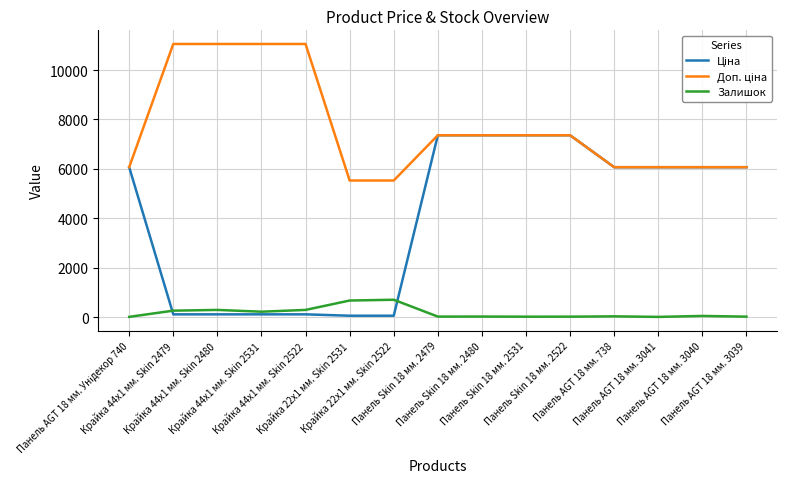

Reading right to left, what are all the values shown in this chart?

Ціна: Панель AGT 18 мм. 3039=6067.2	Панель AGT 18 мм. 3040=6067.2	Панель AGT 18 мм. 3041=6067.2	Панель AGT 18 мм. 738=6067.2	Панель Skin 18 мм. 2522=7360.2	Панель Skin 18 мм. 2531=7360.2	Панель Skin 18 мм. 2480=7360.2	Панель Skin 18 мм. 2479=7360.2	Крайка 22x1 мм. Skin 2522=55.3	Крайка 22x1 мм. Skin 2531=55.3	Крайка 44x1 мм. Skin 2522=110.5	Крайка 44x1 мм. Skin 2531=110.5	Крайка 44x1 мм. Skin 2480=110.5	Крайка 44x1 мм. Skin 2479=110.5	Панель AGT 18 мм. Унідекор 740=6067.2
Доп. ціна: Панель AGT 18 мм. 3039=6067.2	Панель AGT 18 мм. 3040=6067.2	Панель AGT 18 мм. 3041=6067.2	Панель AGT 18 мм. 738=6067.2	Панель Skin 18 мм. 2522=7360.2	Панель Skin 18 мм. 2531=7360.2	Панель Skin 18 мм. 2480=7360.2	Панель Skin 18 мм. 2479=7360.2	Крайка 22x1 мм. Skin 2522=5528.0	Крайка 22x1 мм. Skin 2531=5528.0	Крайка 44x1 мм. Skin 2522=11055.0	Крайка 44x1 мм. Skin 2531=11055.0	Крайка 44x1 мм. Skin 2480=11055.0	Крайка 44x1 мм. Skin 2479=11055.0	Панель AGT 18 мм. Унідекор 740=6067.2
Залишок: Панель AGT 18 мм. 3039=18.0	Панель AGT 18 мм. 3040=46.0	Панель AGT 18 мм. 3041=8.0	Панель AGT 18 мм. 738=30.0	Панель Skin 18 мм. 2522=17.0	Панель Skin 18 мм. 2531=16.0	Панель Skin 18 мм. 2480=21.0	Панель Skin 18 мм. 2479=20.0	Крайка 22x1 мм. Skin 2522=702.0	Крайка 22x1 мм. Skin 2531=670.0	Крайка 44x1 мм. Skin 2522=290.0	Крайка 44x1 мм. Skin 2531=218.0	Крайка 44x1 мм. Skin 2480=290.0	Крайка 44x1 мм. Skin 2479=260.0	Панель AGT 18 мм. Унідекор 740=9.0